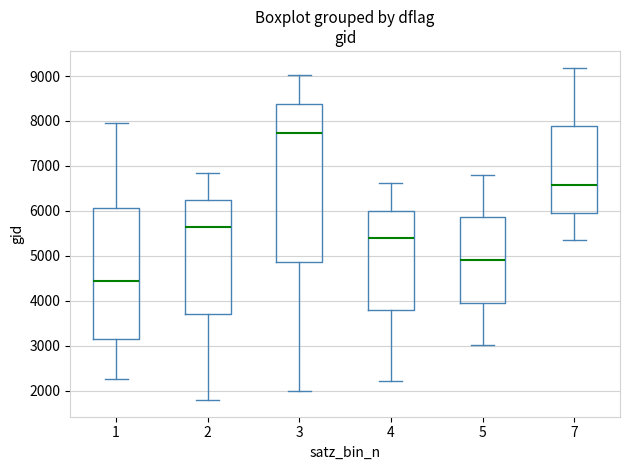

Where does the lower whisker of the box at x = 7 end on the y-axis? The values are not printed on the chart, so give them approximately, as read against the axis.

5400